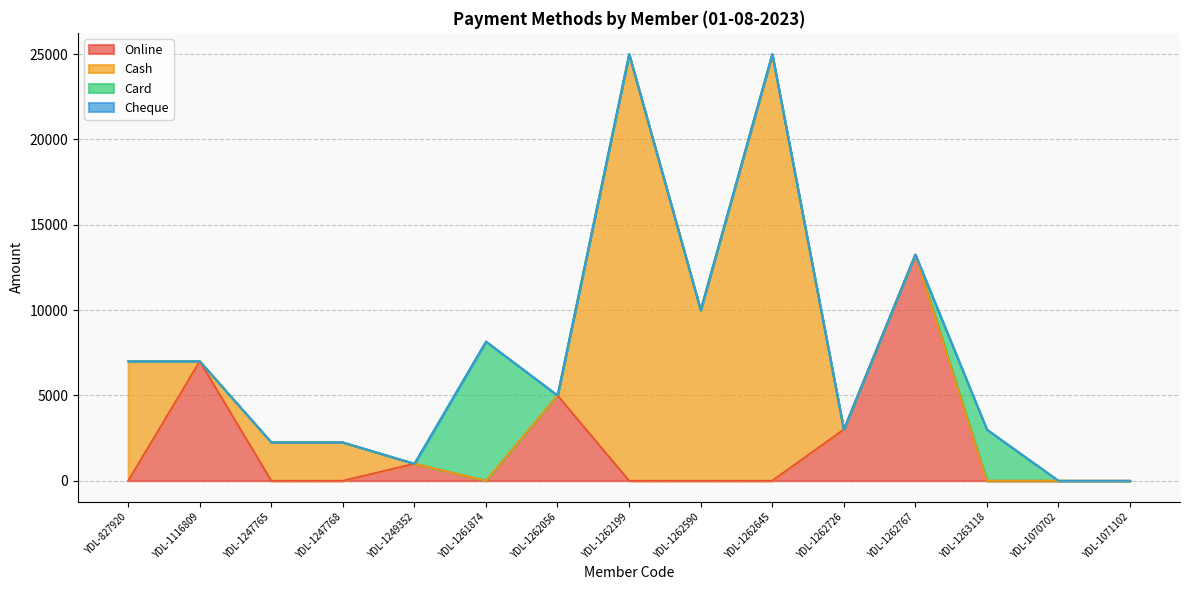

Between YDL-1262199 and YDL-1262726, which is larger?

YDL-1262726